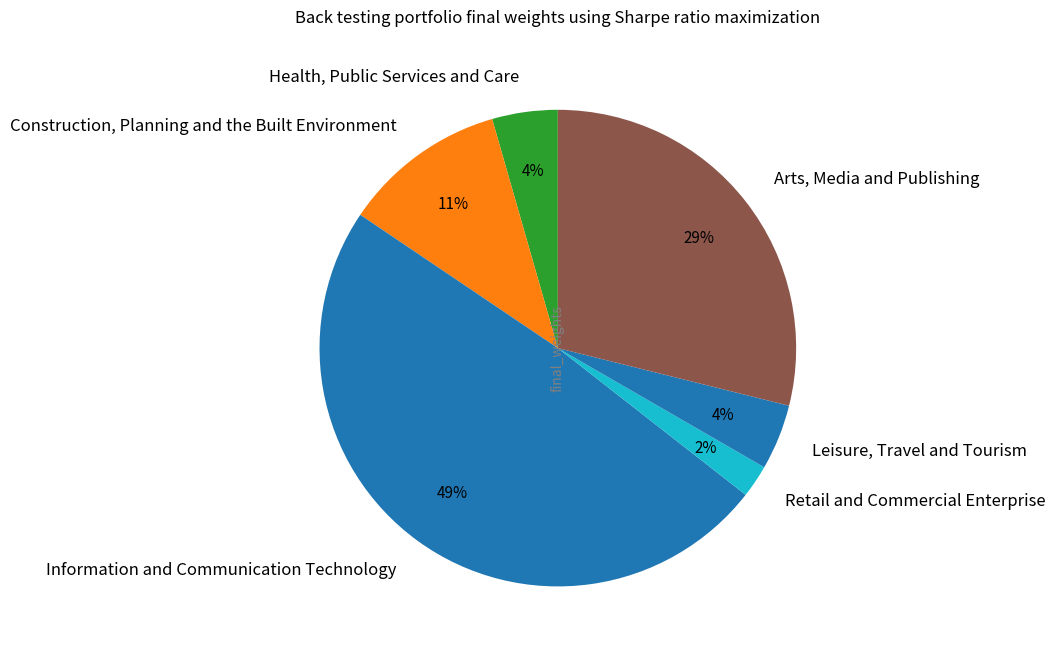

To the nearest percent, what is the average slice percentage?

17%